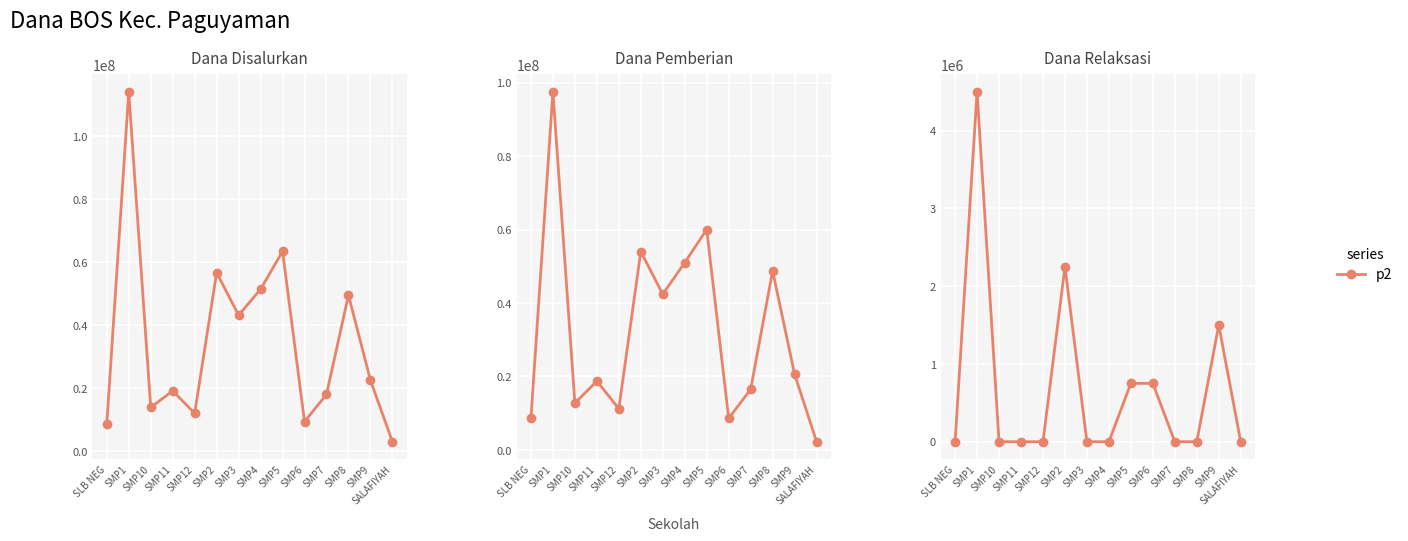

The value at SMP6 is 750000. True or false?

True